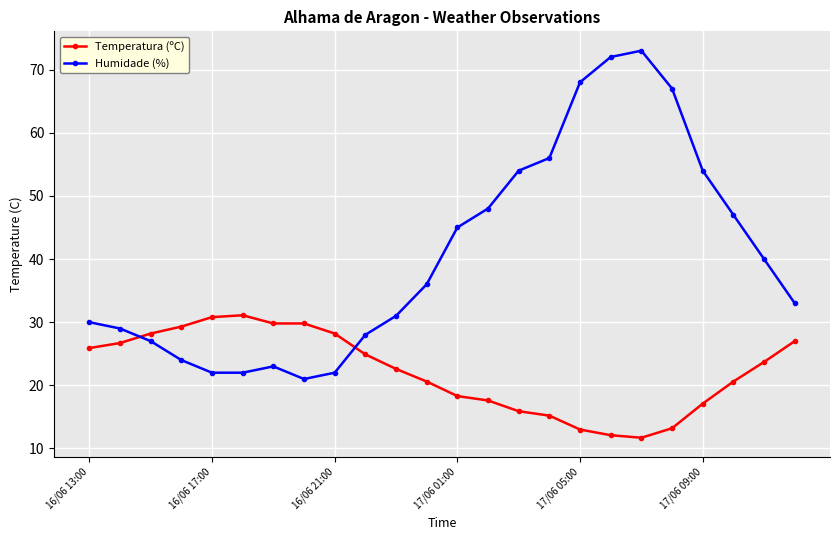

List the series in order of their peak value, lowest first.

Temperatura (ºC), Humidade (%)